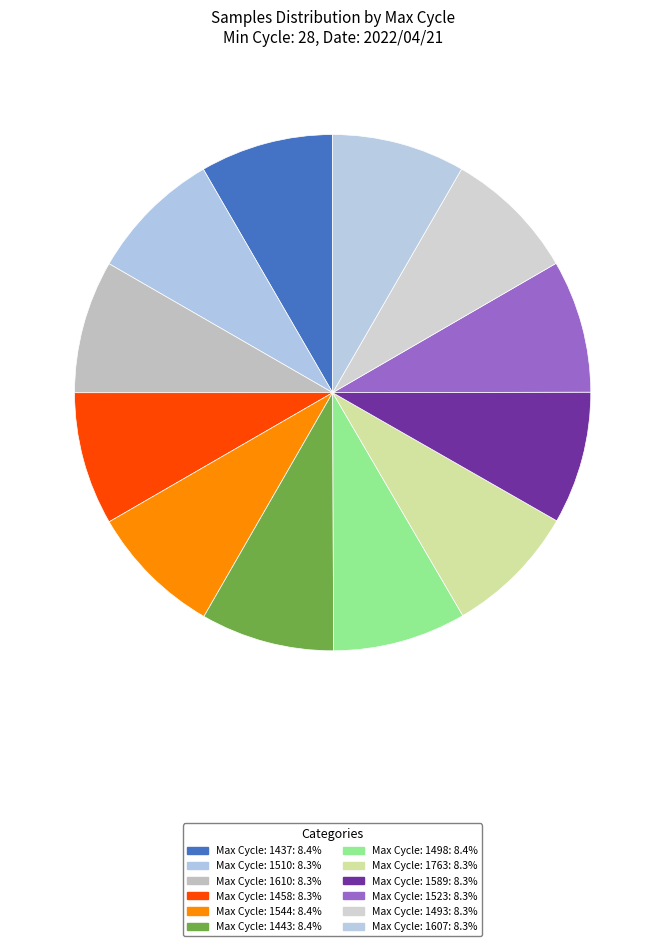

Count the number of slices in the pie.

12